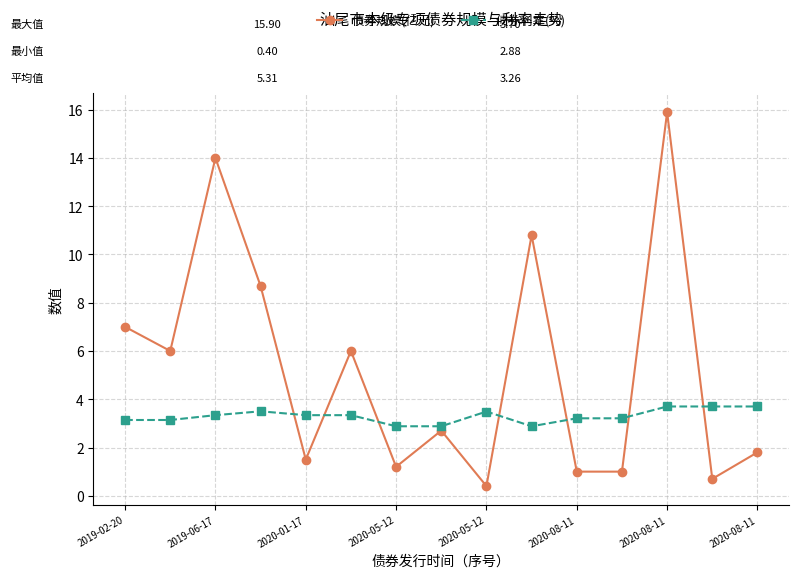

What is the value of the 债券利率(%) point at the 5th from the left?

3.3